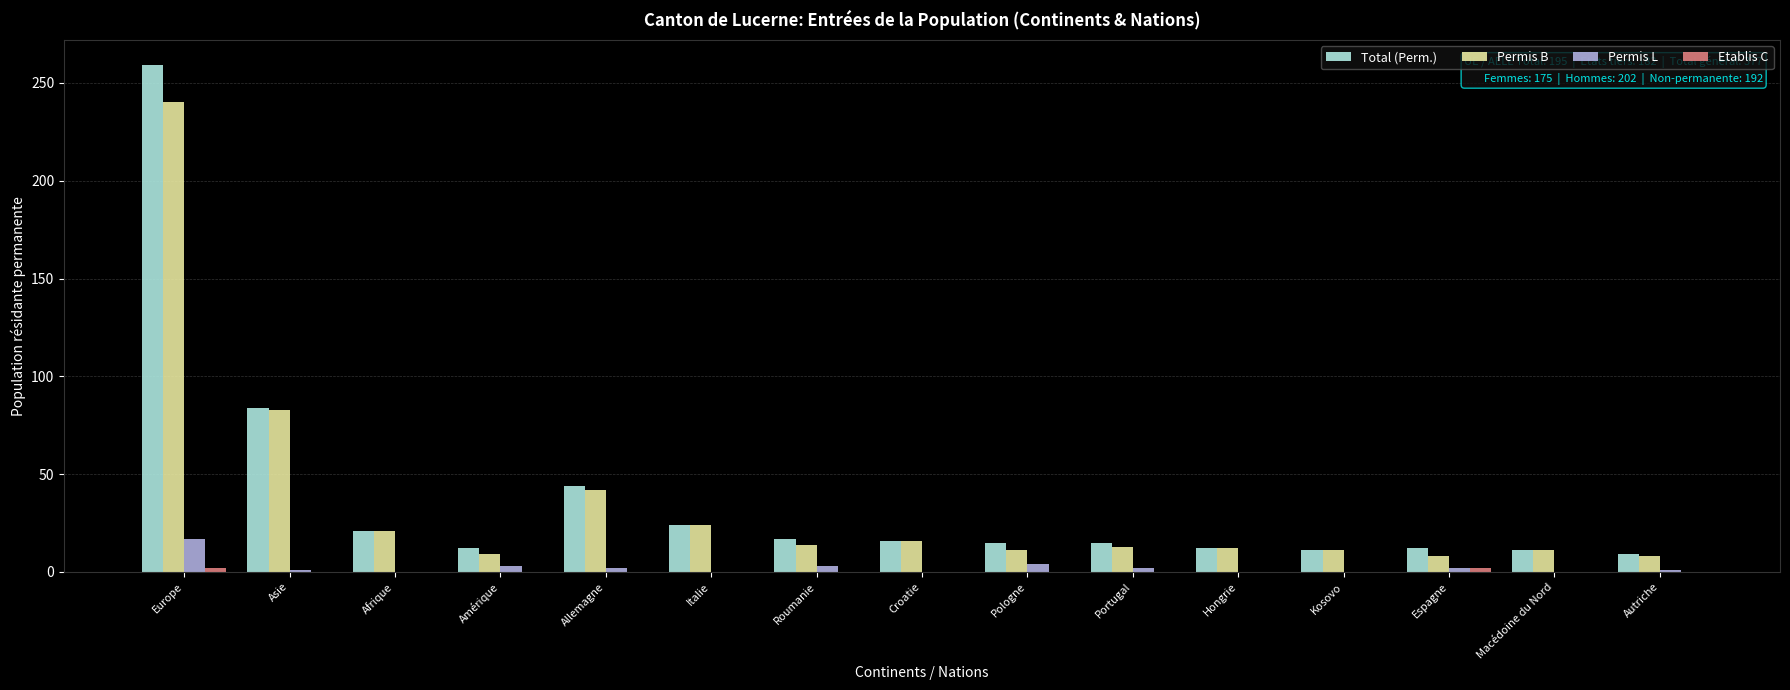

What is the sum of all Permis L values?

35